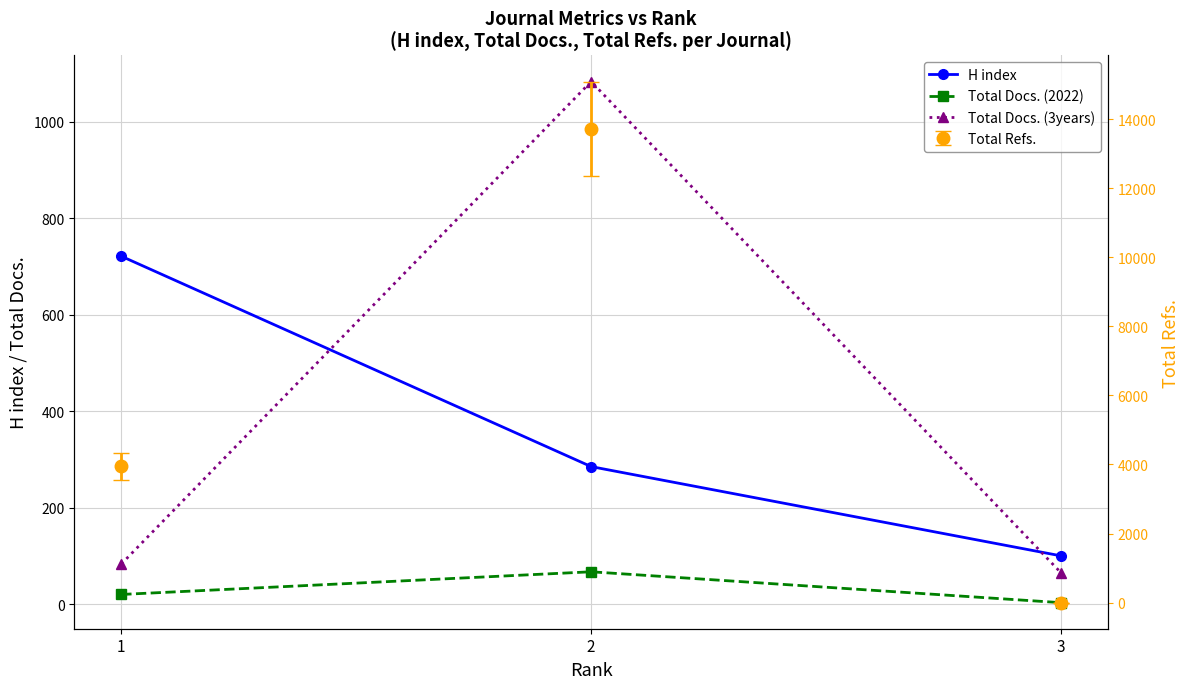

Is the value of H index at 2 greater than the value of Total Docs. (3years) at 2?

No